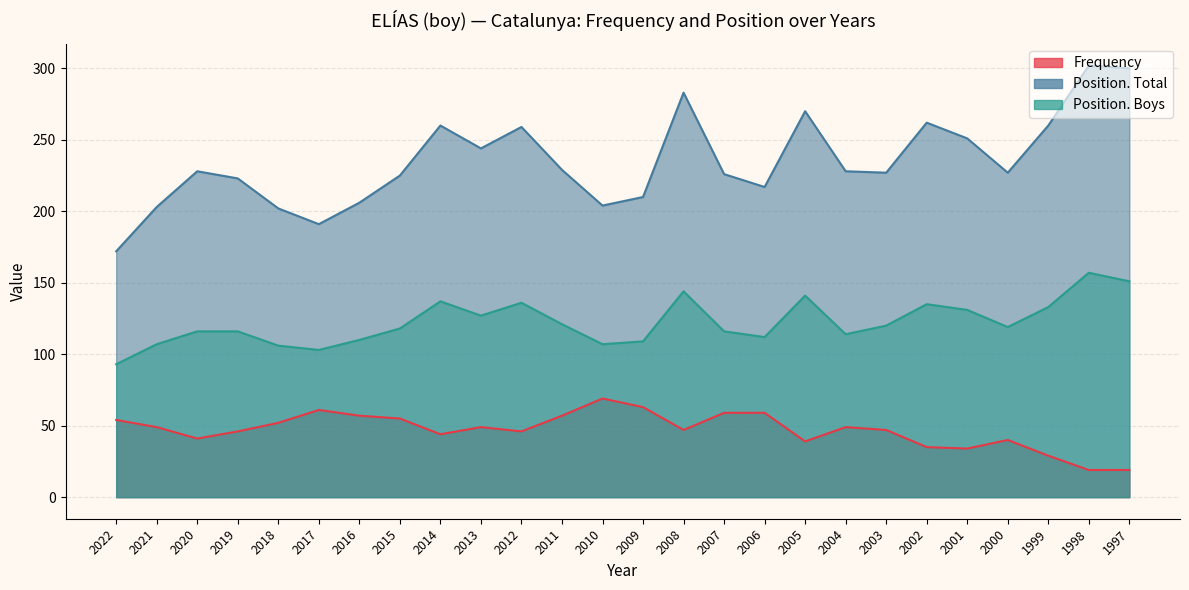

What is the difference between the Frequency values at 2018 and 1998?

33